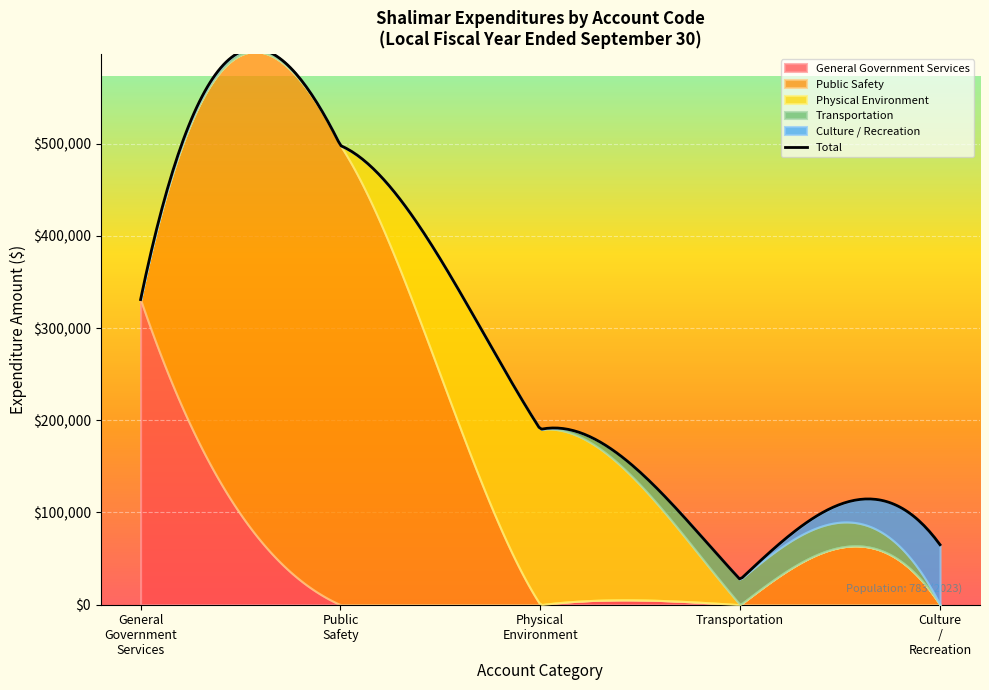

Rank the series by their maximum value, from highest to lowest.

Public Safety, General Government Services, Physical Environment, Culture / Recreation, Transportation